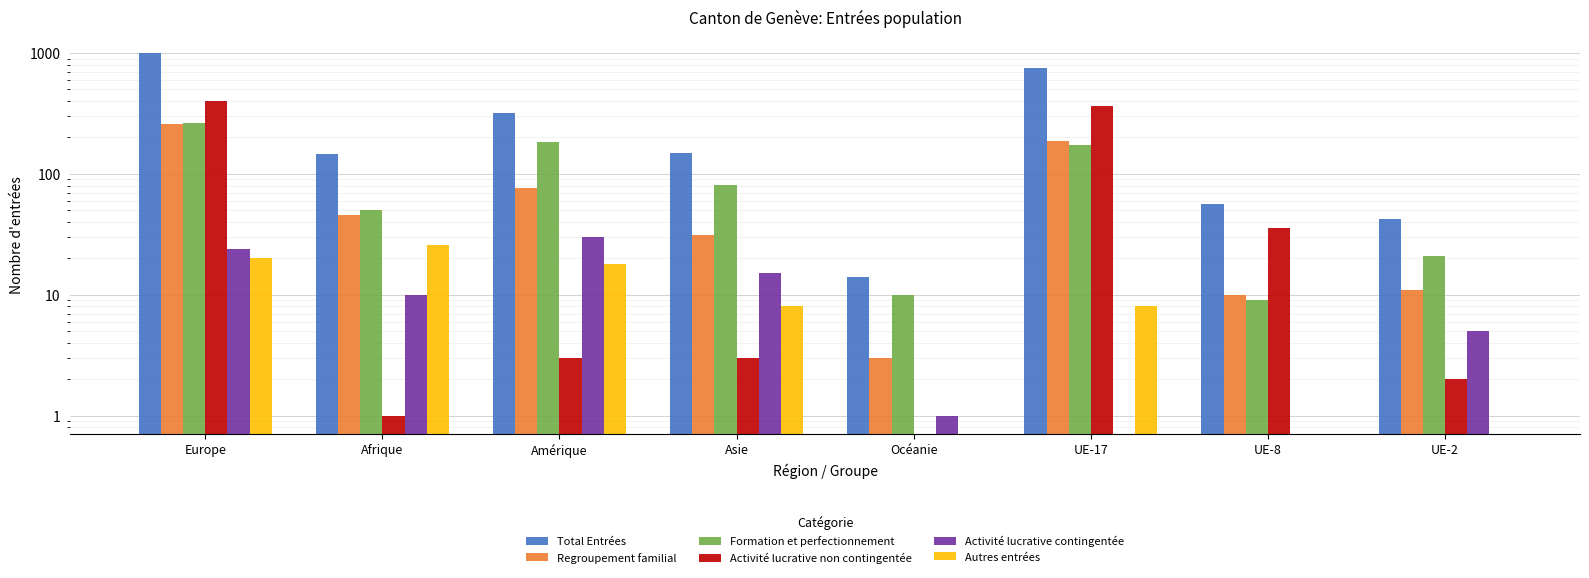

What is the value of the Activité lucrative non contingentée bar at the 7th from the left?

36